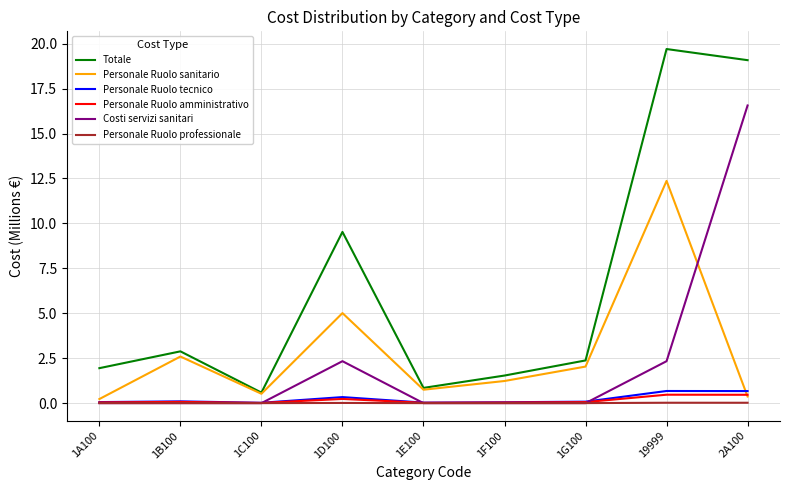

At which category is the sum across all series the highest?

2A100